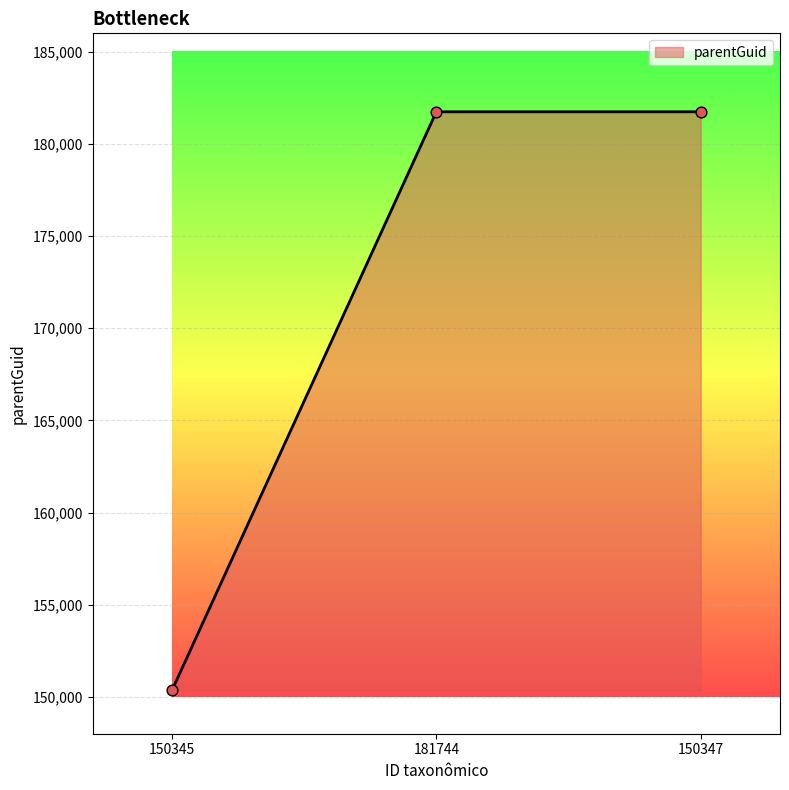

What is the change in value from 150345 to 181744?

+31396